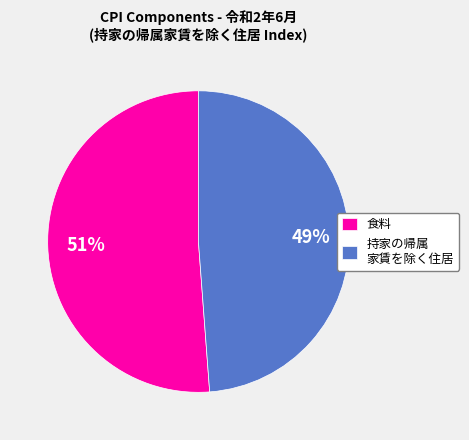

How many slices are in this pie chart?

2